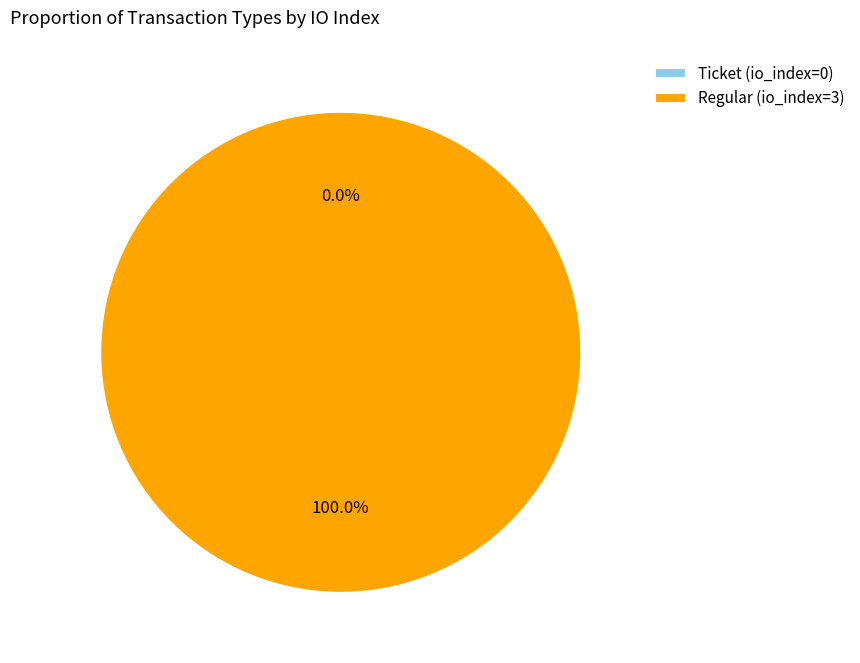

Is Regular (io_index=3) the majority of the pie?

Yes